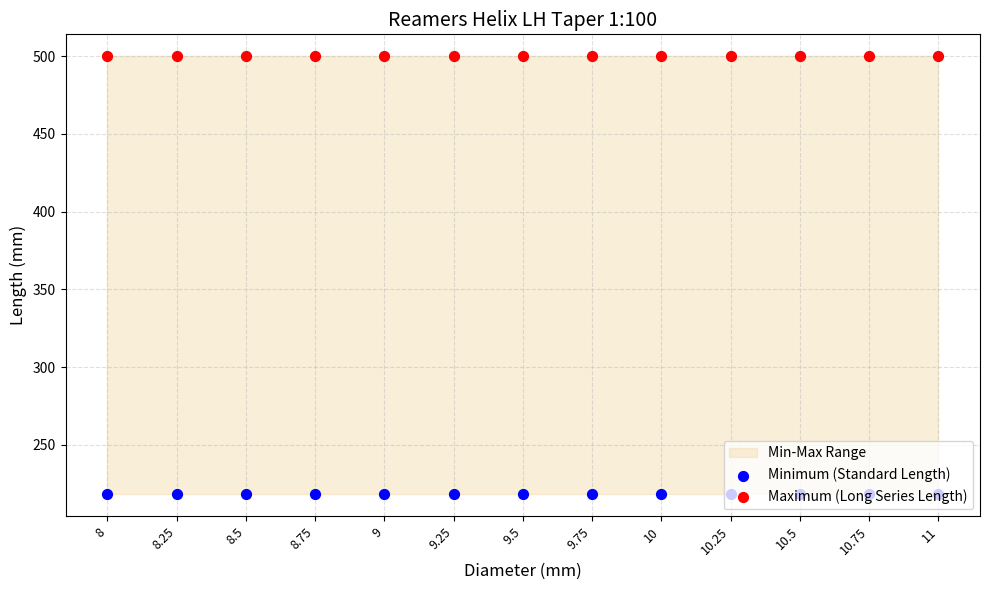

What is the total value across all series at 10.25?

718